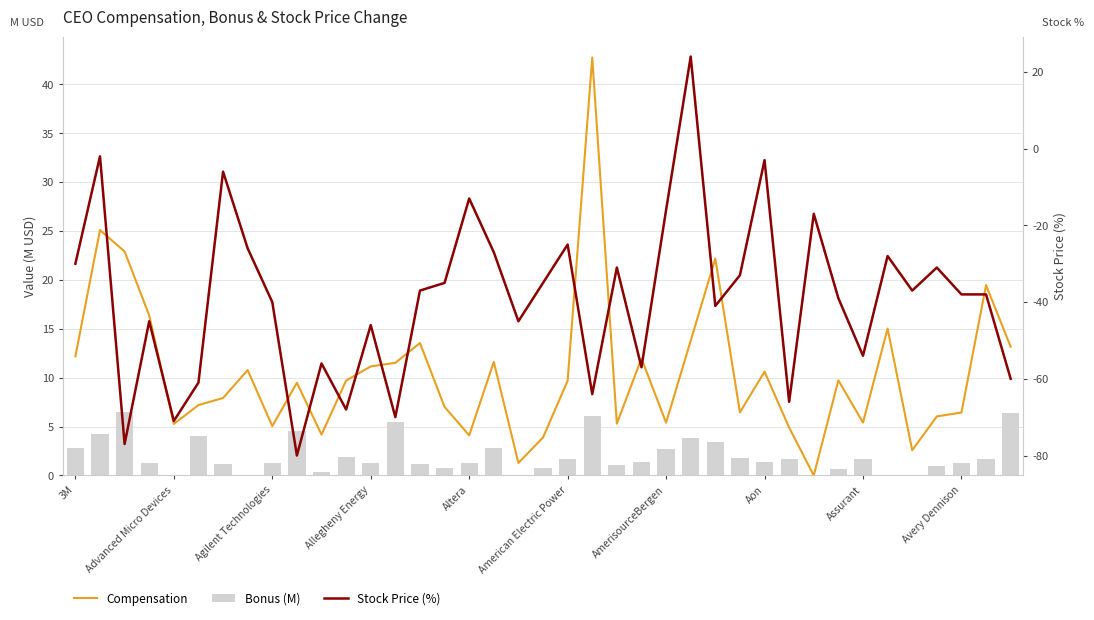

At 19, list the series in order from smallest to largest.

Stock Price (%), Bonus (M), Compensation